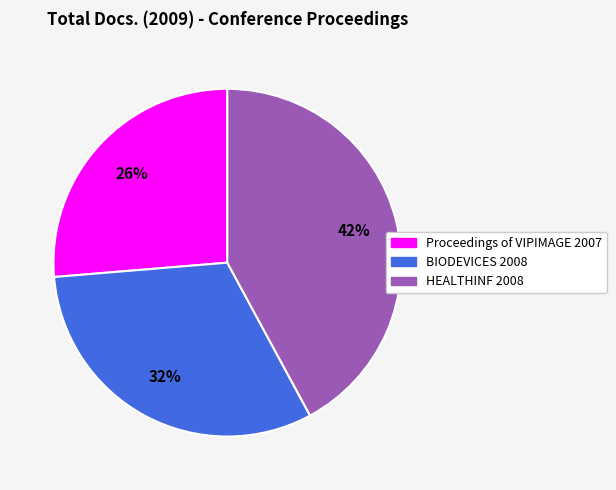

To the nearest percent, what is the difference between the largest and smallest slice percentages?

16%